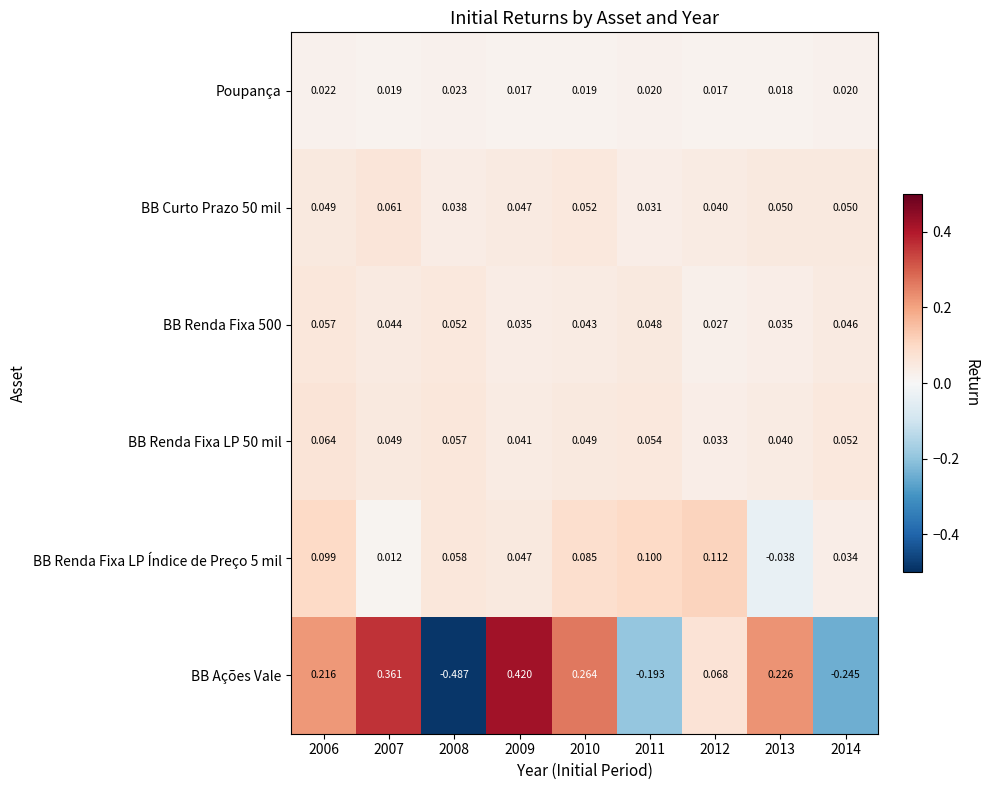

Which series changed the most between 2007 and 2009?

BB Ações Vale